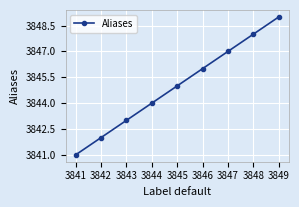

What is the difference between the values at 3841 and 3849?

8